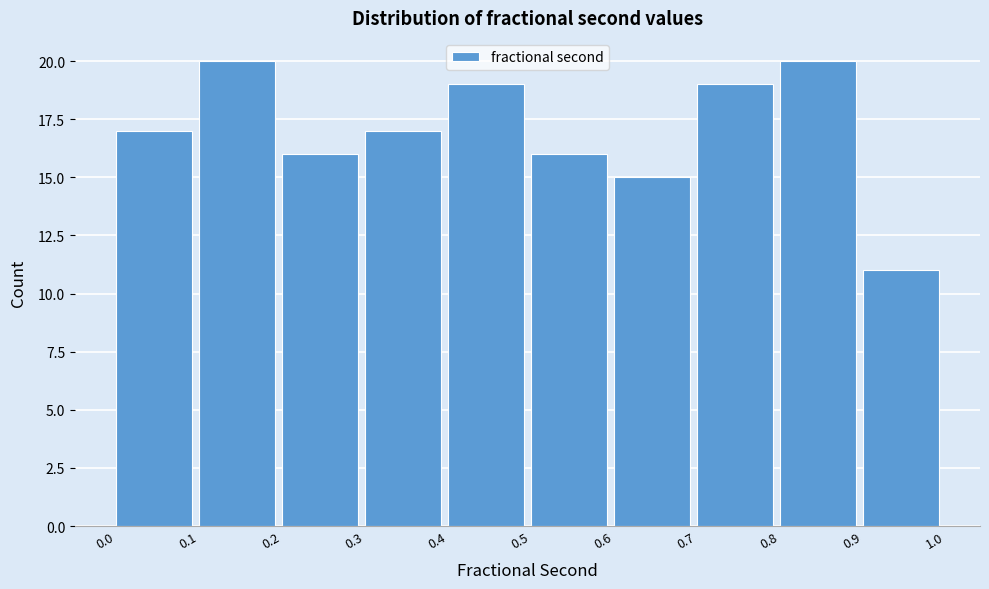

Reading left to right, transcribe this chart: for each bar, give the range it covers on the x-axis and its height. The values are not printed on the chart, so give them approximately, as read against the axis.

0.0 to 0.1: 17
0.1 to 0.2: 20
0.2 to 0.3: 16
0.3 to 0.4: 17
0.4 to 0.5: 19
0.5 to 0.6: 16
0.6 to 0.7: 15
0.7 to 0.8: 19
0.8 to 0.9: 20
0.9 to 1.0: 11